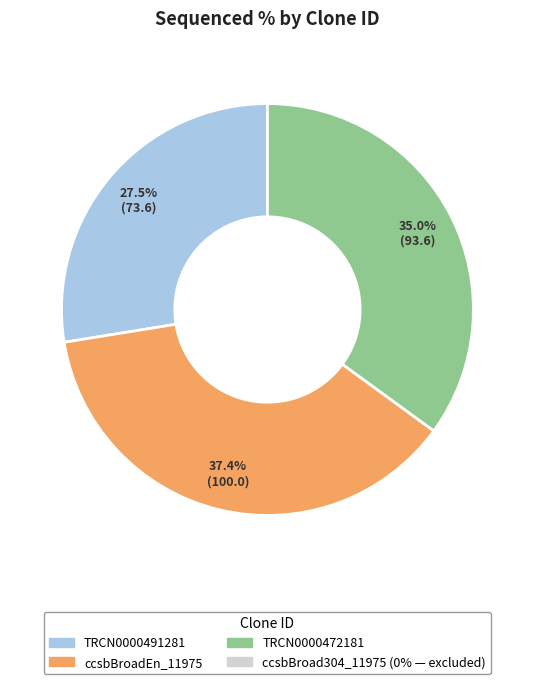

Is there a majority slice in this chart?

No